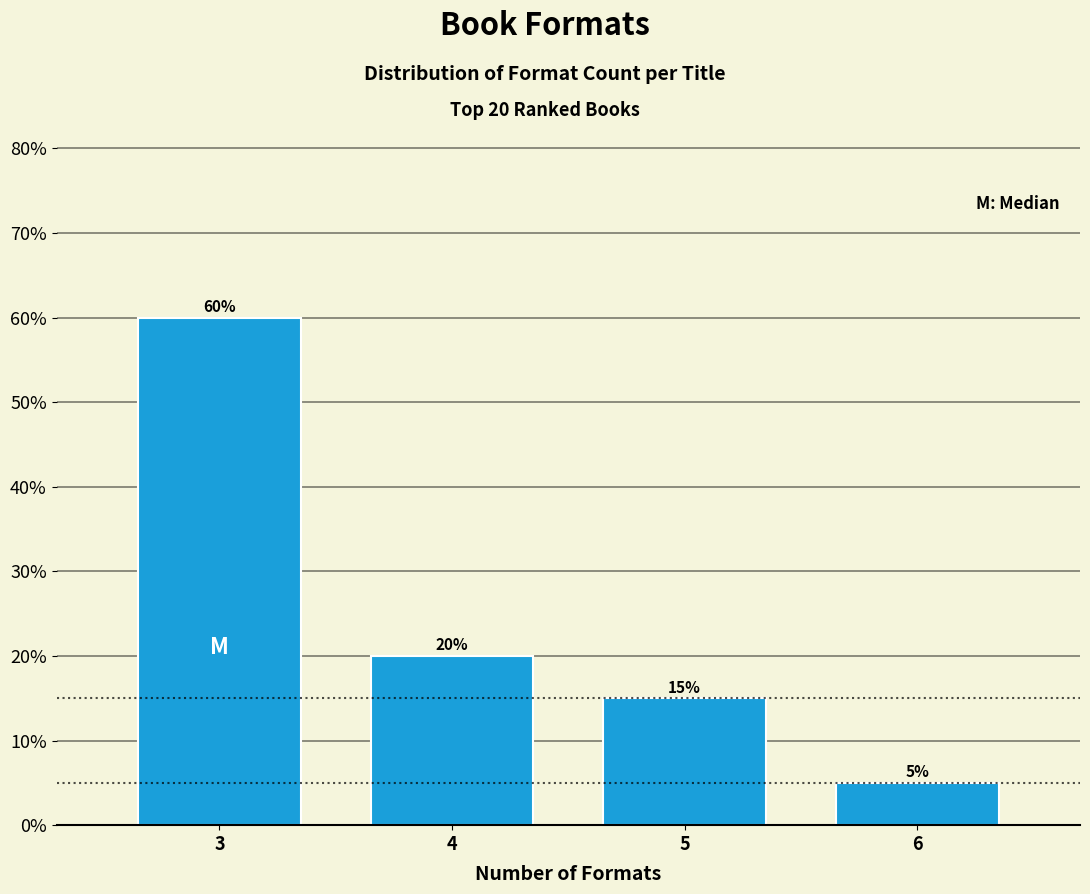

Reading left to right, what are all the values shown in this chart?

3=60	4=20	5=15	6=5